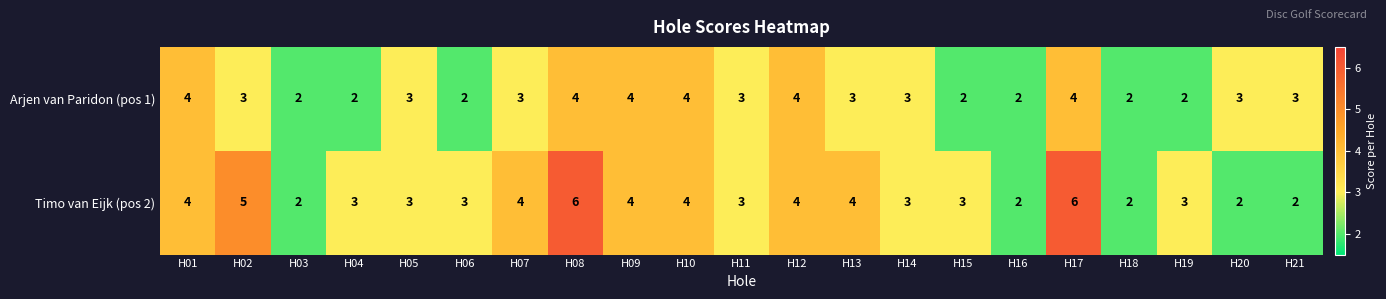

The Timo van Eijk (pos 2) series shows 2 at H04. True or false?

False